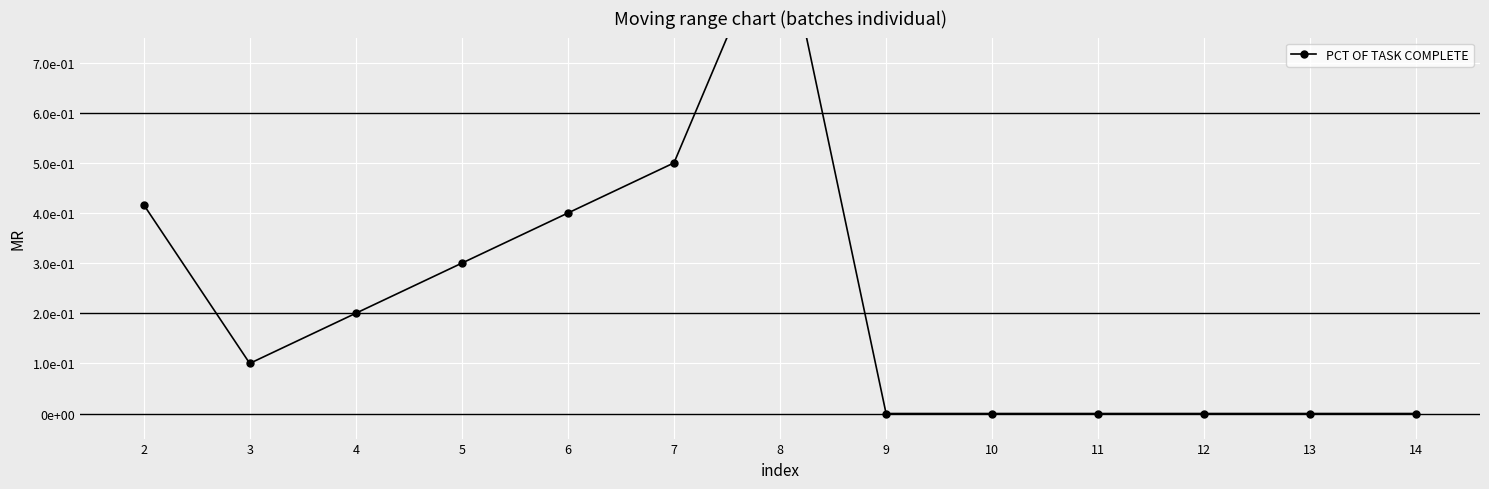

The chart shows a value of 0.4 at 6. True or false?

True